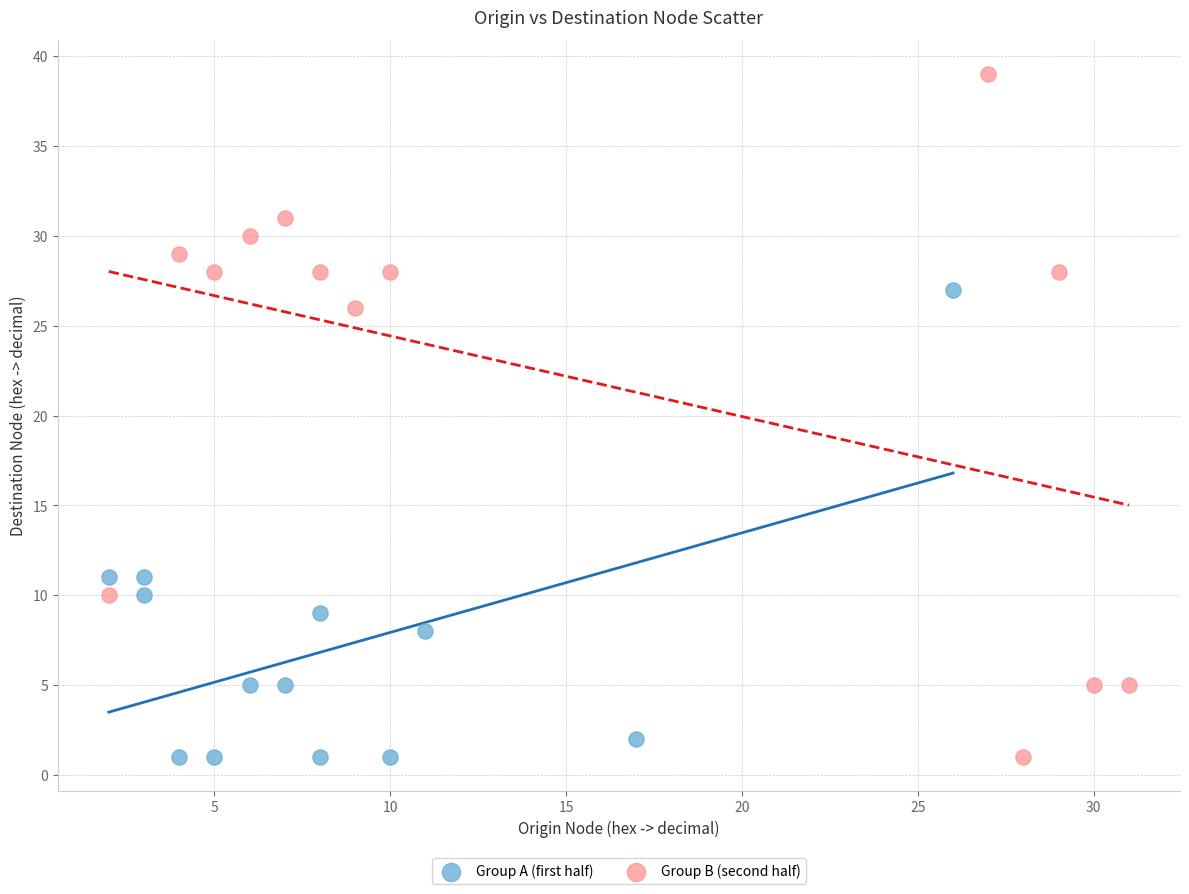

Which series contains the highest Y value?

Group B (second half)